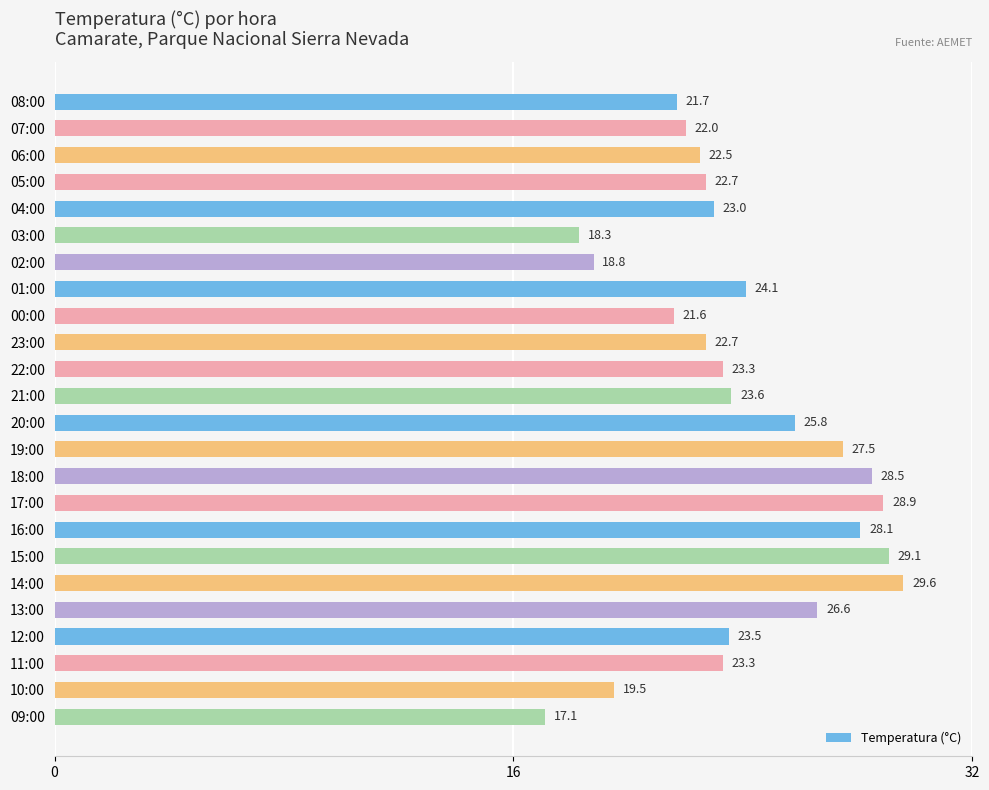

What is the change in value from 07:00 to 01:00?

+2.1